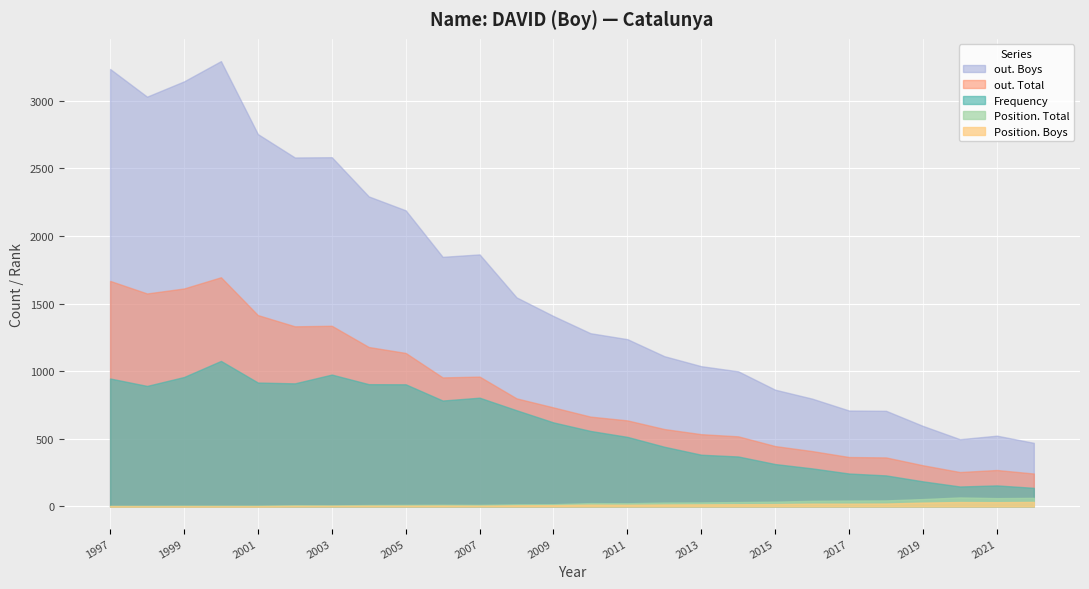

What is the total value across all series at 1998?

5503